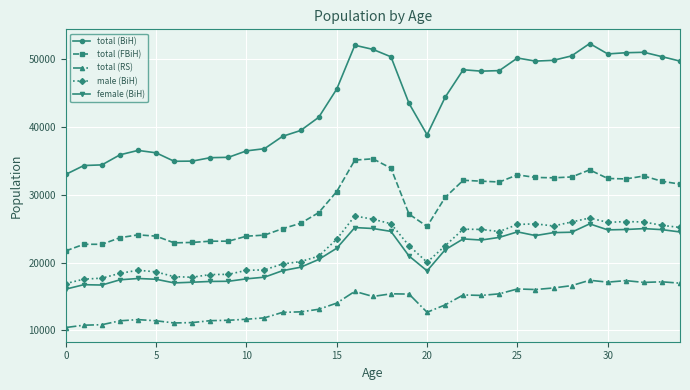

What is the difference between the maximum and second lowest values in the female (BiH) series?

9012